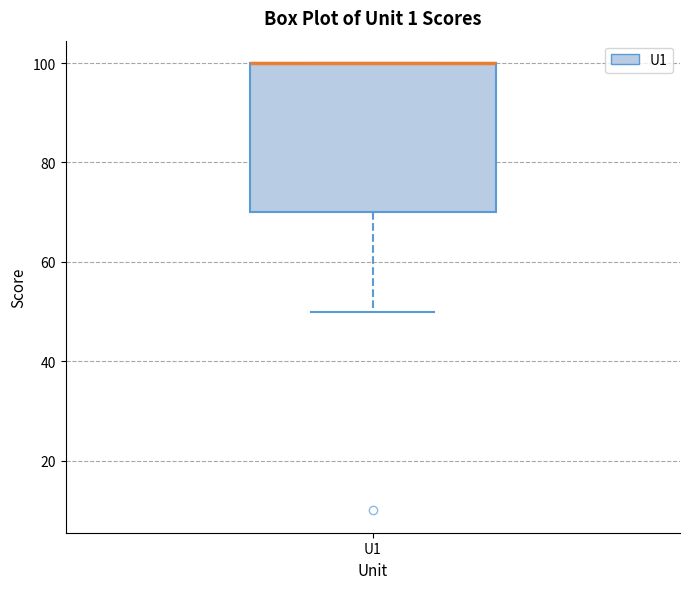

Transcribe this box plot: give where the median line is, the range the box spans, and where the two whiskers end, as read against the y-axis. The values are not printed on the chart, so give them approximately, as read against the axis.

median 100 (drawn on the box's upper edge), box 70 to 100, whiskers 50 to 100